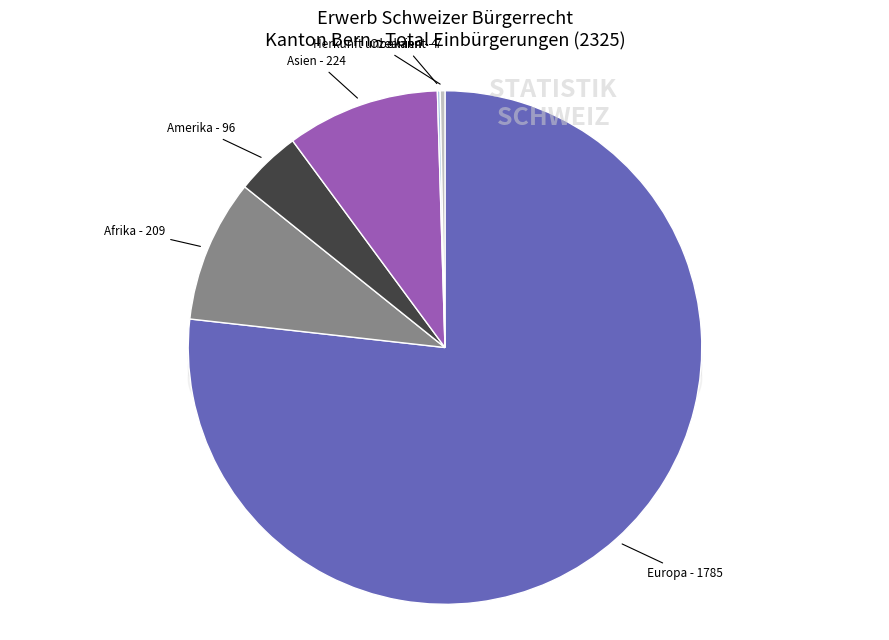

To the nearest percent, what percentage of the pie is Afrika?

9%